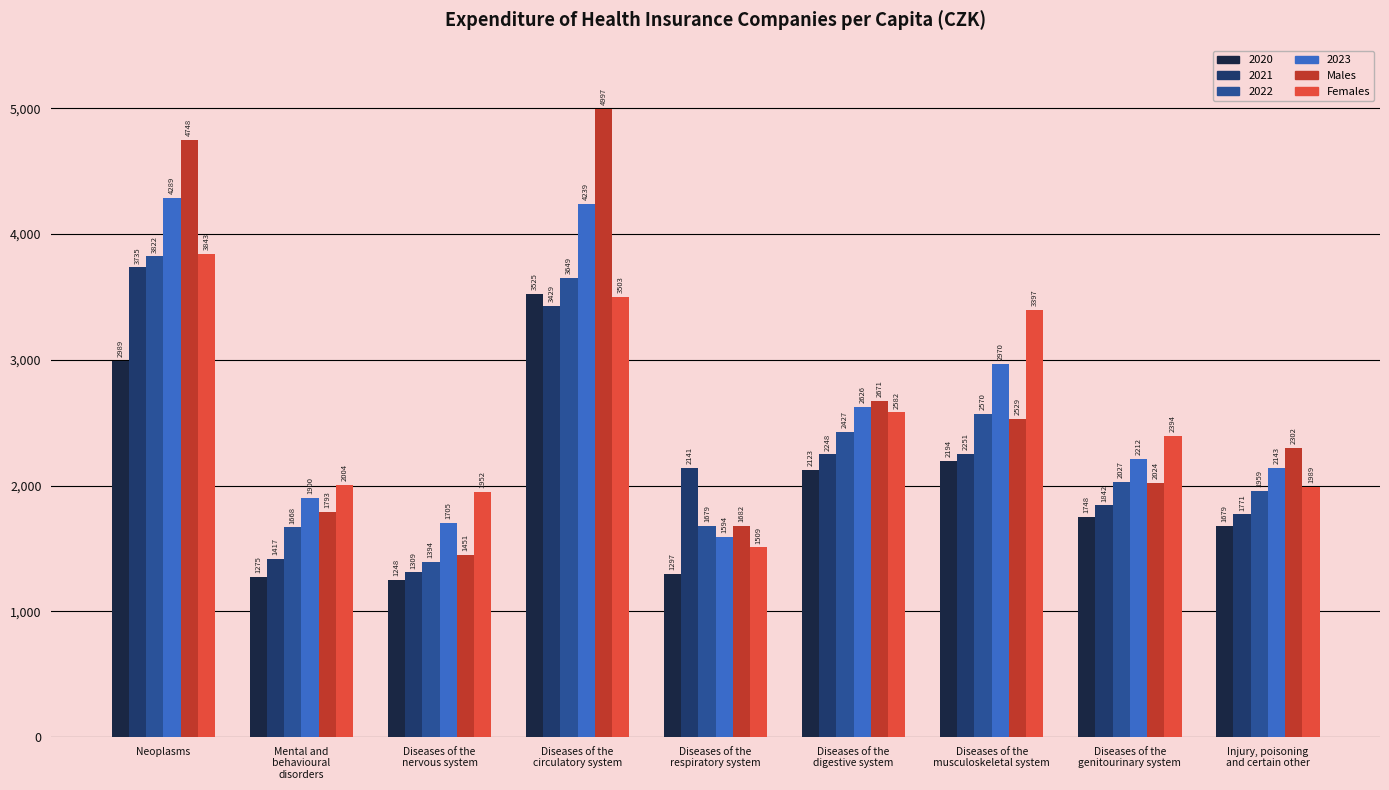

Is it true that Males equals 2528.8 at Diseases of the
musculoskeletal system?

True